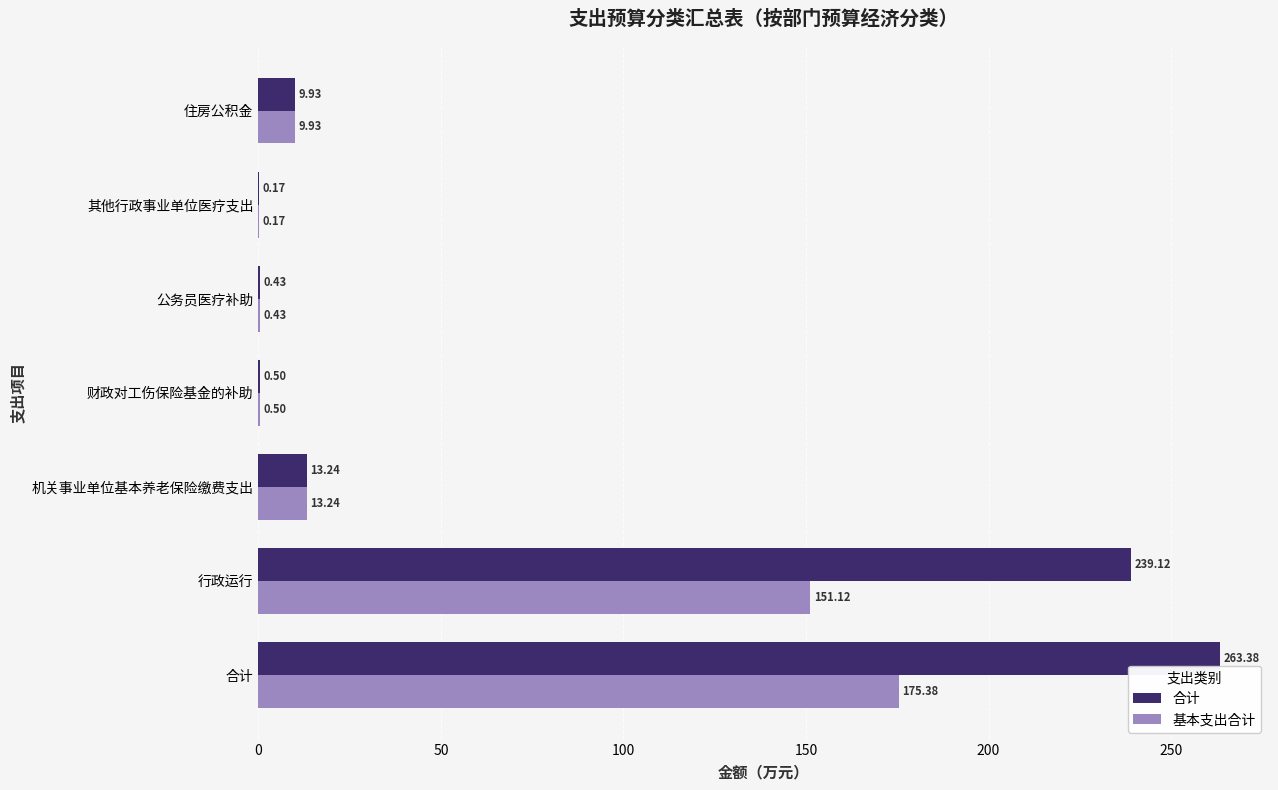

At which category does the chart reach its peak across all series?

合计